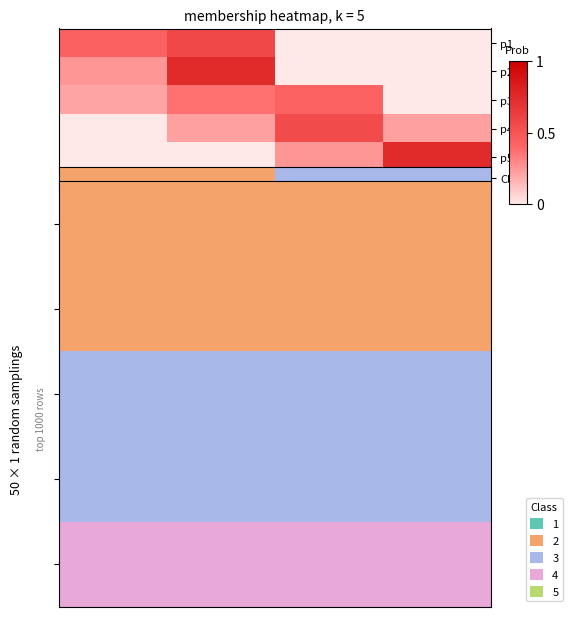

Count the number of data series in this chart.

5